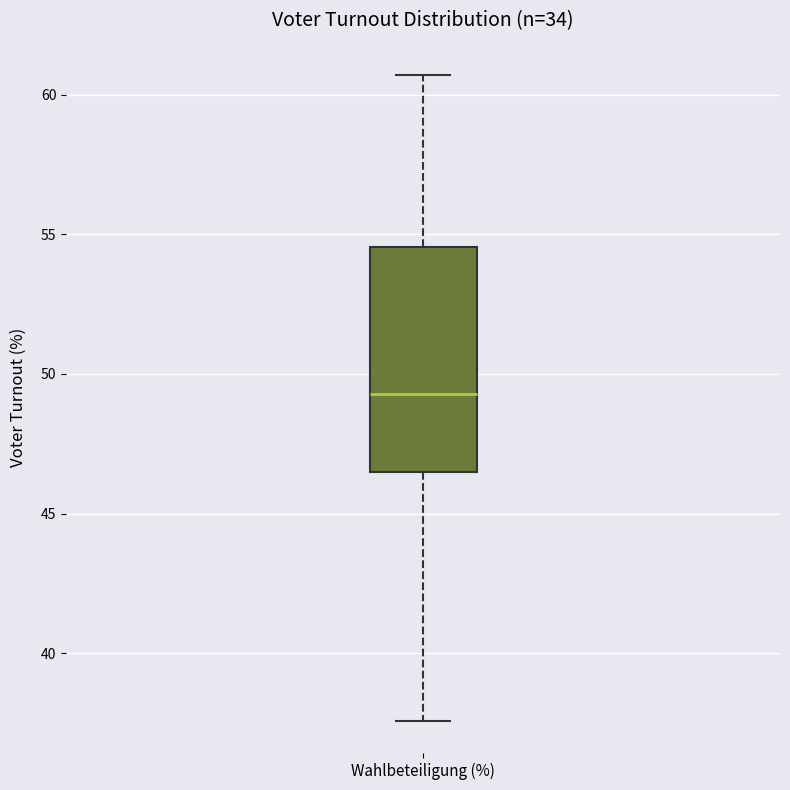

Where is the lower edge of the box for Wahlbeteiligung (%) on the y-axis? The values are not printed on the chart, so give them approximately, as read against the axis.

46.5